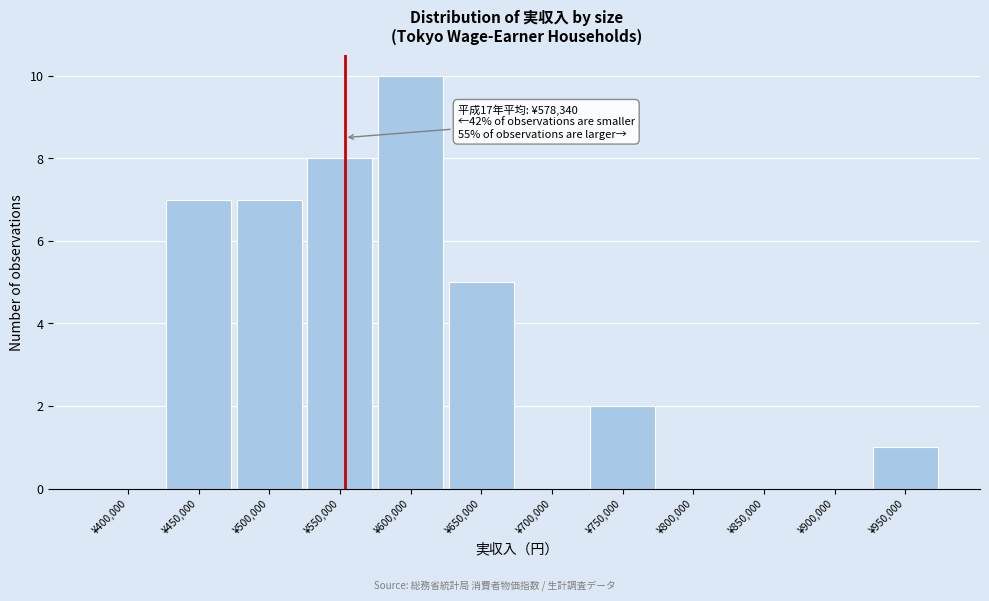

Reading left to right, what are all the values shown in this chart?

¥400,000=0	¥450,000=7	¥500,000=7	¥550,000=8	¥600,000=10	¥650,000=5	¥700,000=0	¥750,000=2	¥800,000=0	¥850,000=0	¥900,000=0	¥950,000=1